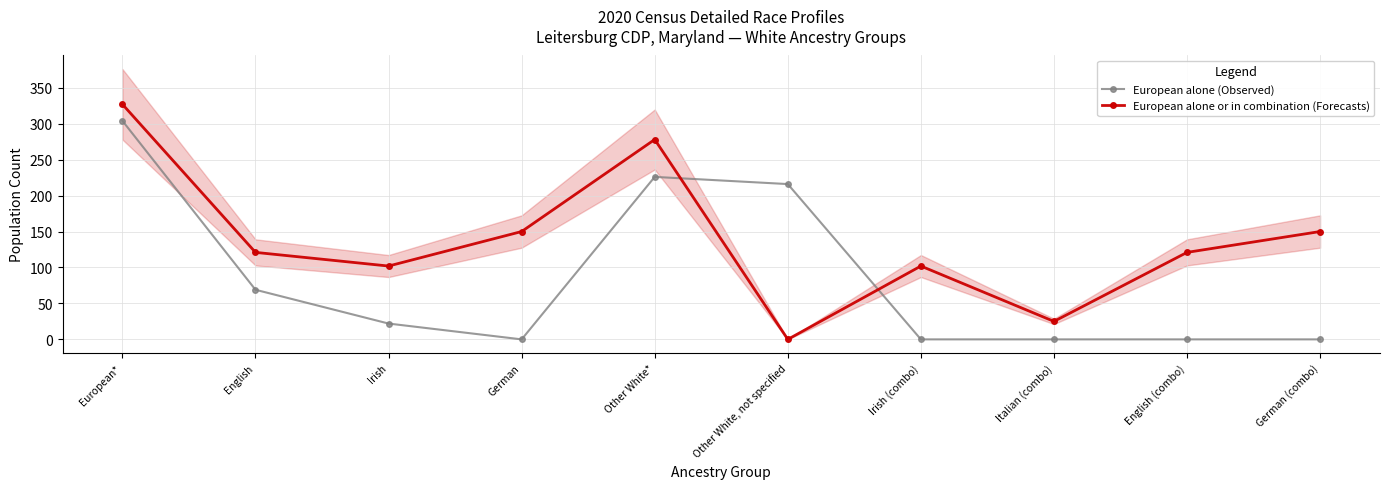

What is the difference between the European alone (Observed) values at English and Other White*?

157